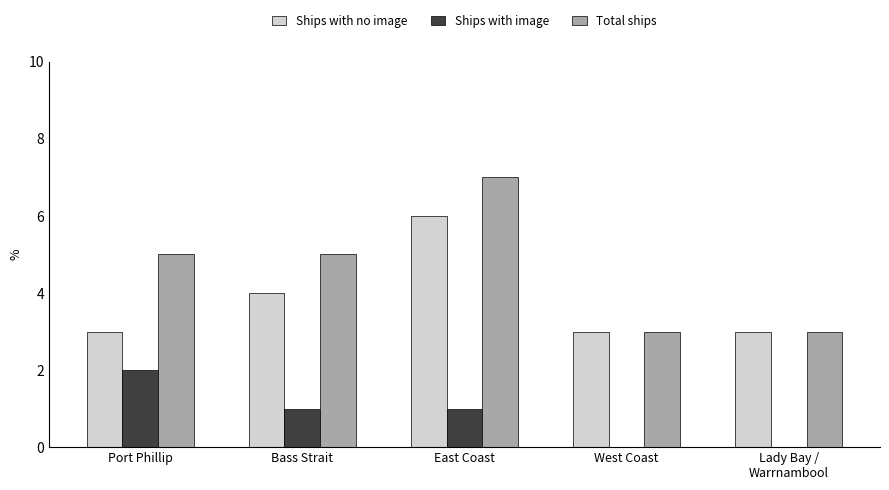

At which category is the sum across all series the highest?

East Coast